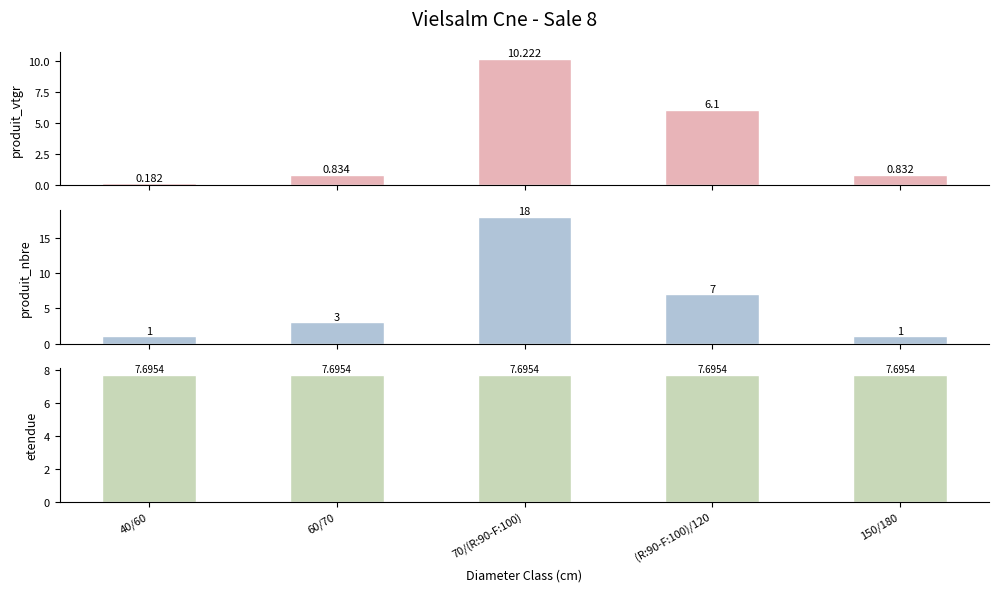

What is the difference between the maximum and minimum values in the produit_vtgr series?

10.0